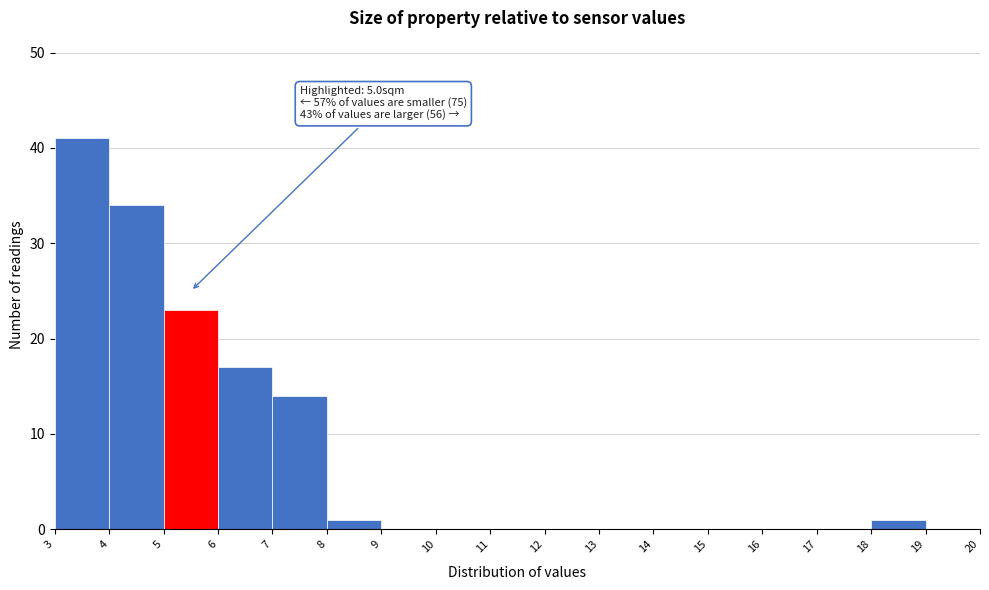

Over which range of the x-axis is the bar tallest?

3 to 4